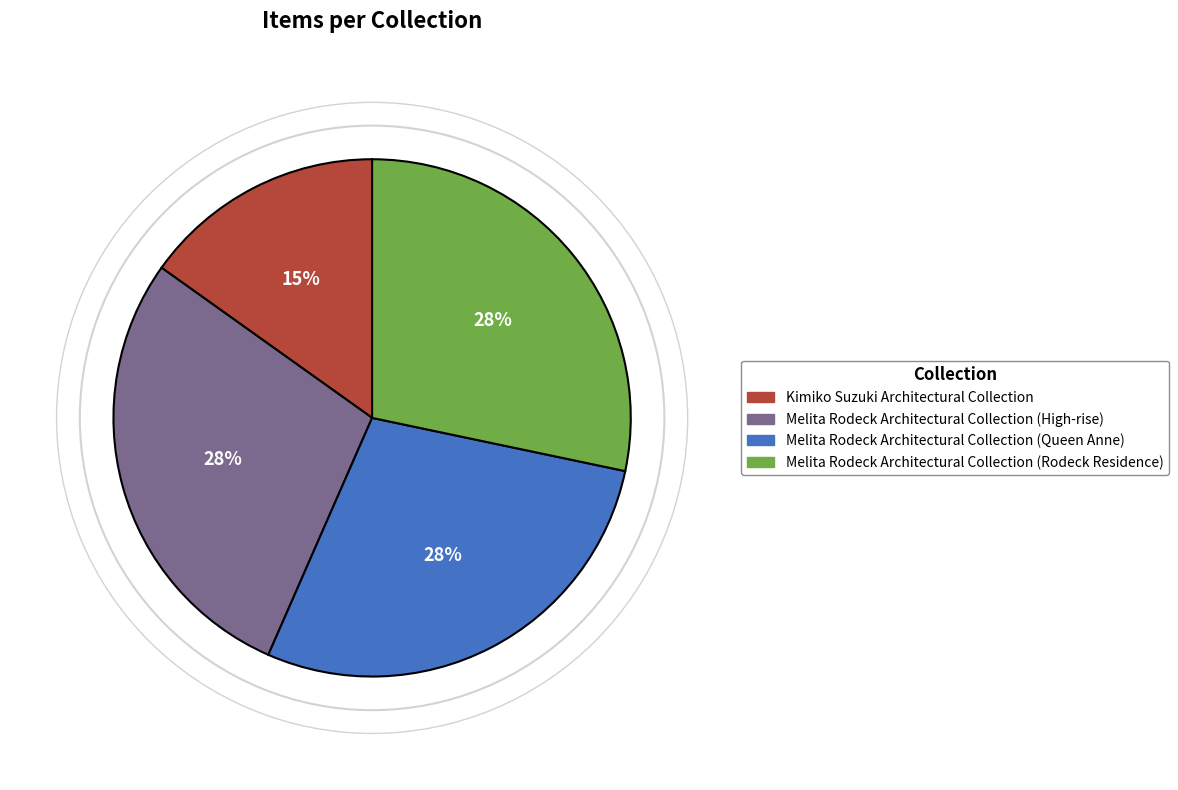

What percentage is the Melita Rodeck Architectural Collection (Queen Anne) slice, to the nearest percent?

28%